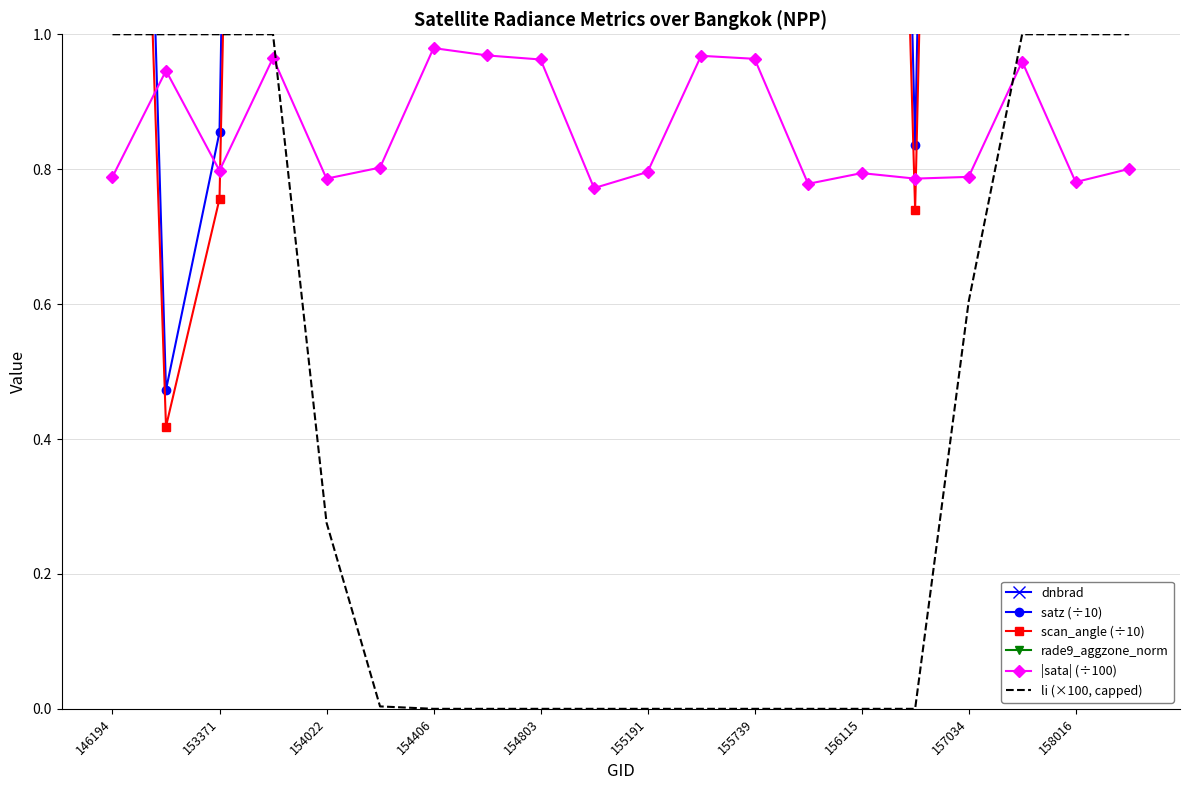

Reading left to right, list all the values displayed in this chart.

dnbrad: 5.1	5.8	10.8	11.0	12.7	6.0	5.2	9.4	9.3	8.5	8.4	7.5	8.4	12.1	6.5	6.6	11.9	17.2	17.9	10.8
satz (÷10): 3.2	0.5	0.9	5.3	4.8	2.1	1.7	4.7	6.4	6.8	3.2	3.9	5.9	6.0	4.1	0.8	4.8	6.4	5.5	3.1
scan_angle (÷10): 2.8	0.4	0.8	4.5	4.2	1.8	1.5	4.0	5.2	5.5	2.8	3.3	4.9	5.0	3.5	0.7	4.1	5.2	4.6	2.8
rade9_aggzone_norm: 5.0	5.8	11.2	8.0	10.1	6.1	4.1	7.7	7.1	7.6	7.6	5.3	7.1	8.7	5.8	7.1	9.6	10.0	11.3	9.6
|sata| (÷100): 0.8	0.9	0.8	1.0	0.8	0.8	1.0	1.0	1.0	0.8	0.8	1.0	1.0	0.8	0.8	0.8	0.8	1.0	0.8	0.8
li (×100, capped): 1.0	1.0	1.0	1.0	0.3	0.0	0.0	0.0	0.0	0.0	0.0	0.0	0.0	0.0	0.0	0.0	0.6	1.0	1.0	1.0